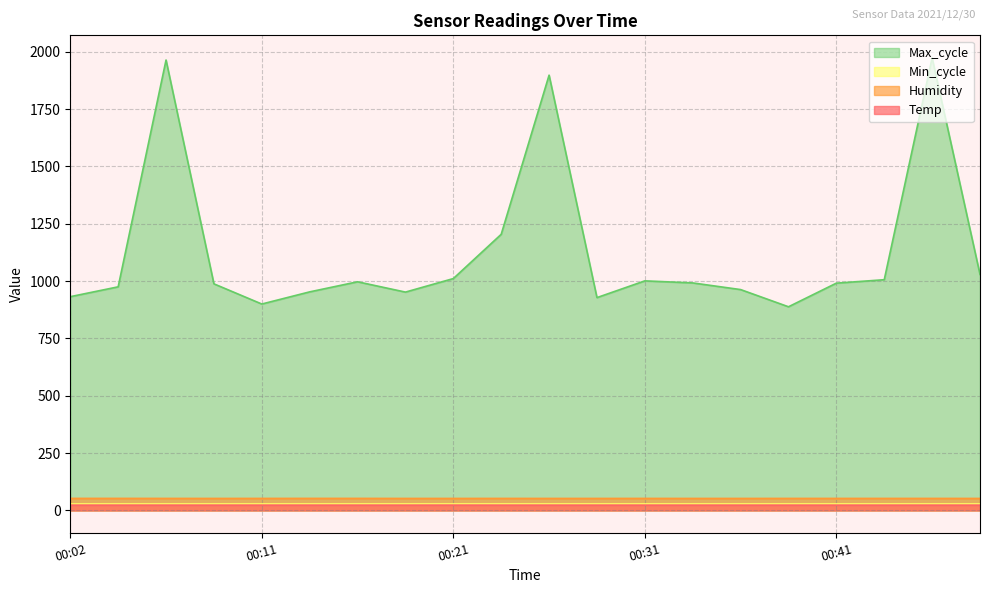

What are all the series names shown in the legend?

Max_cycle, Min_cycle, Humidity, Temp